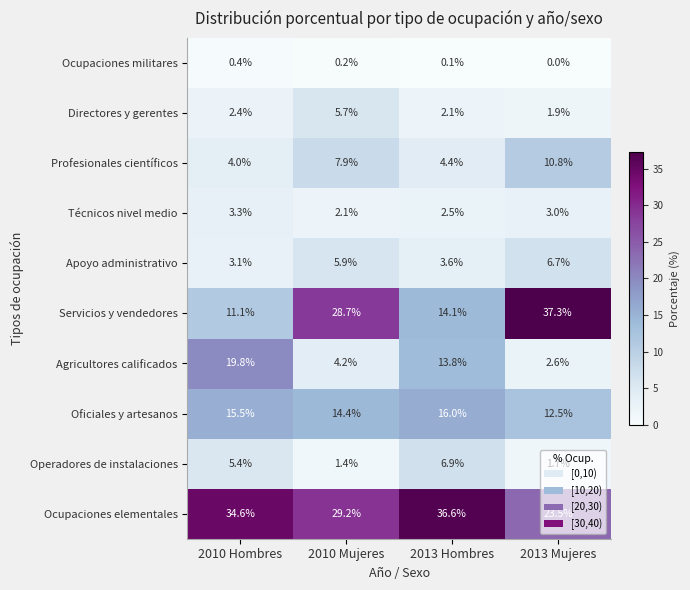

What is the spread (max minus min) of values at 2013 Hombres?

36.5